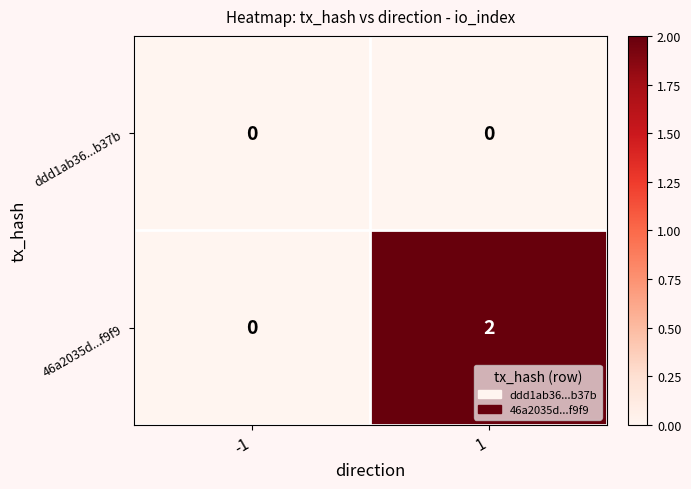

How many distinct data groups are displayed?

2